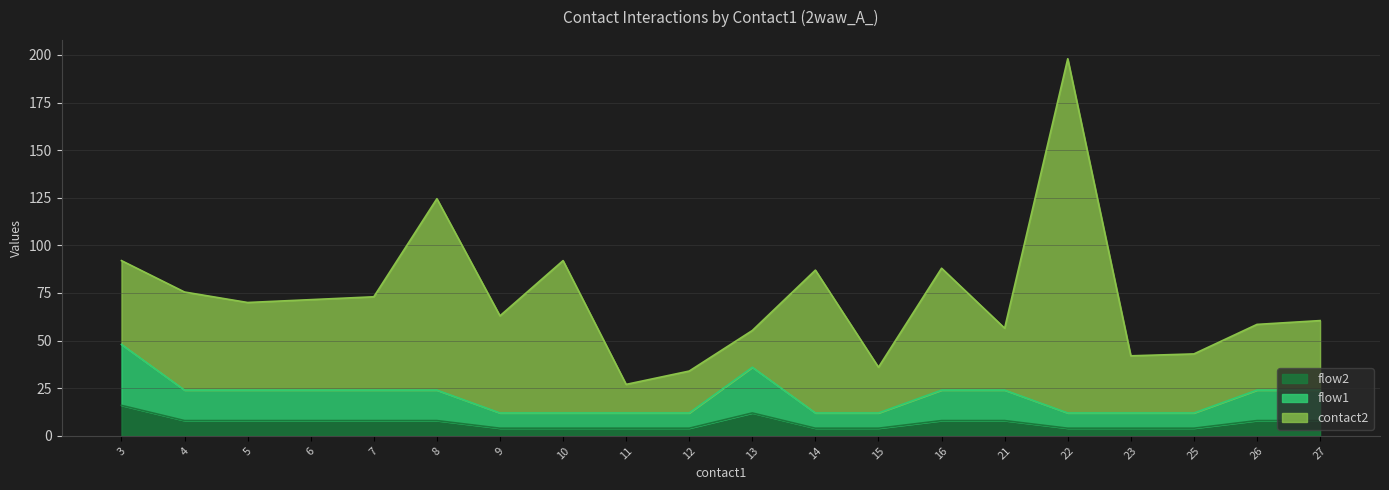

What is the difference between the maximum and minimum values in the flow2 series?

12.0